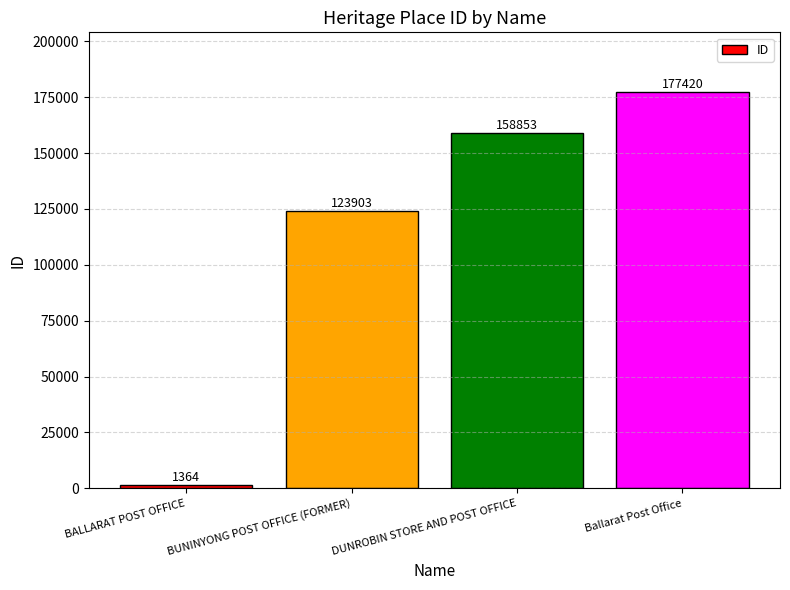

Reading right to left, extract all data points from this chart.

Ballarat Post Office=177420	DUNROBIN STORE AND POST OFFICE=158853	BUNINYONG POST OFFICE (FORMER)=123903	BALLARAT POST OFFICE=1364